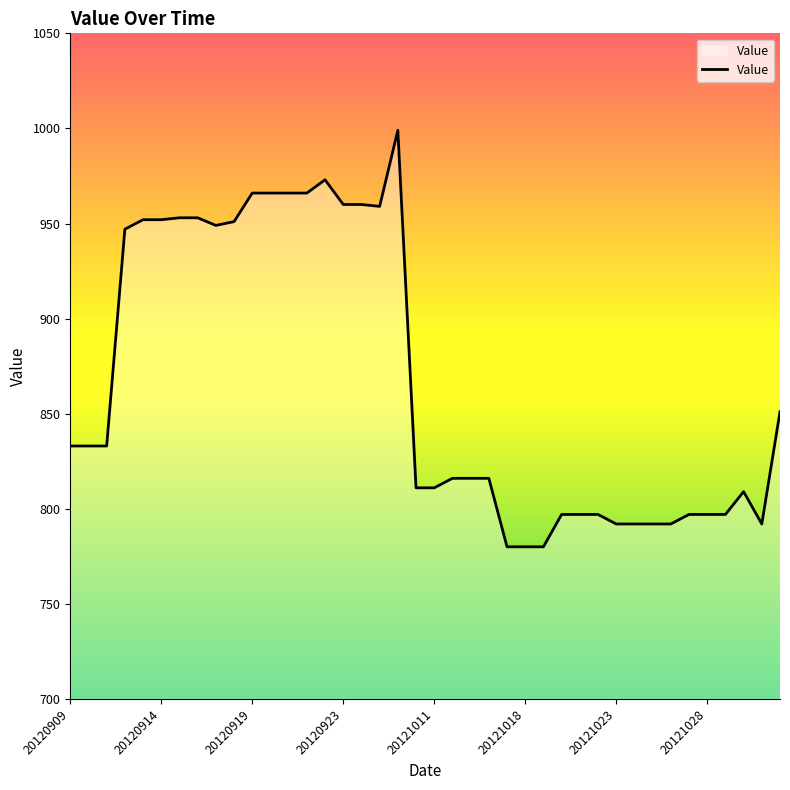

What is the smallest value displayed?

780